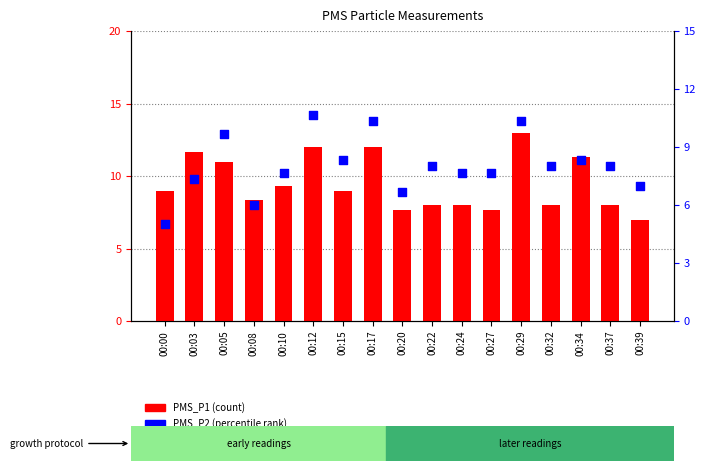

At how many categories does at least one series exceed 12?

1